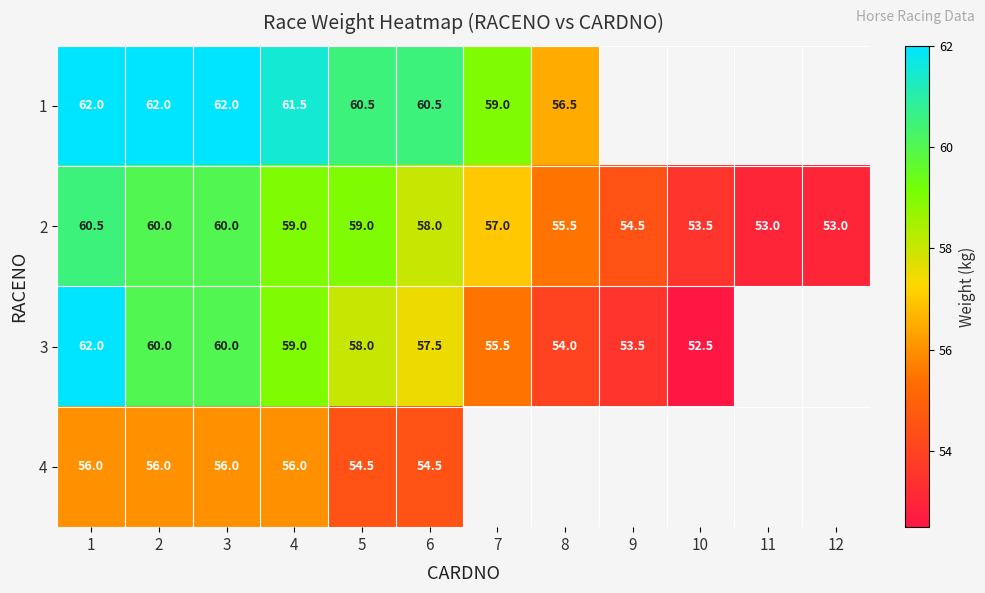

At which label does 2 first exceed 58?

1